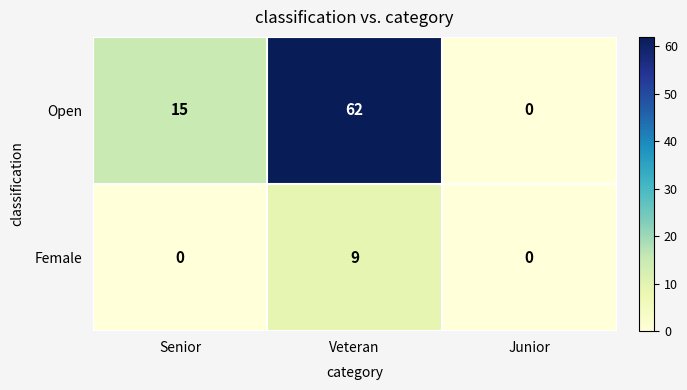

Which category has the highest value in the Open series?

Veteran